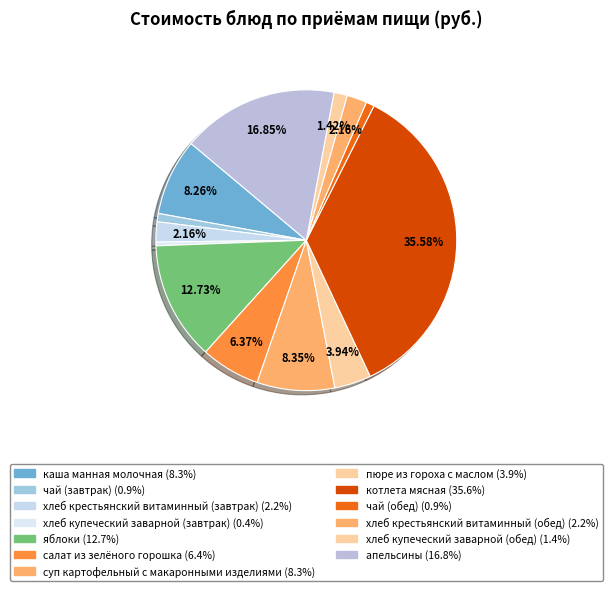

Count the number of slices in the pie.

13